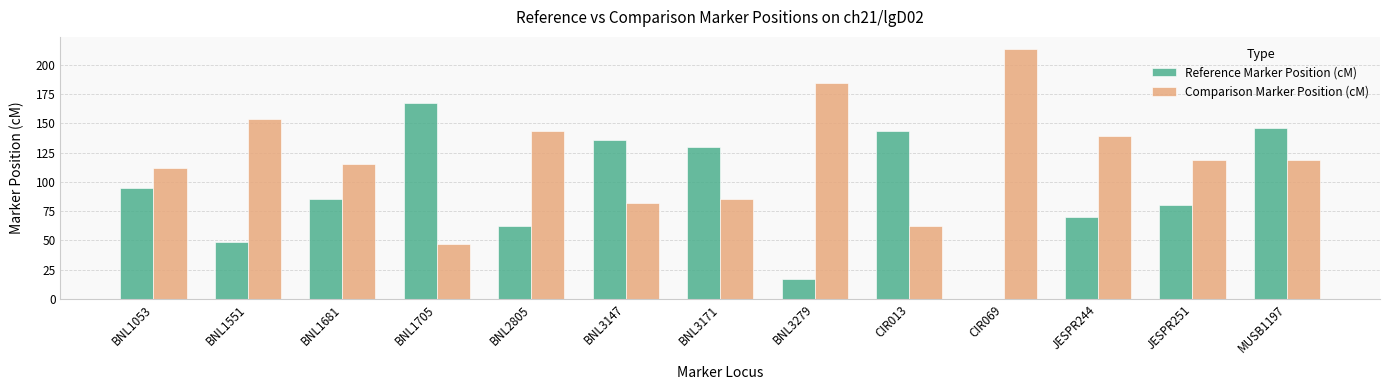

At which category is the sum across all series the highest?

MUSB1197